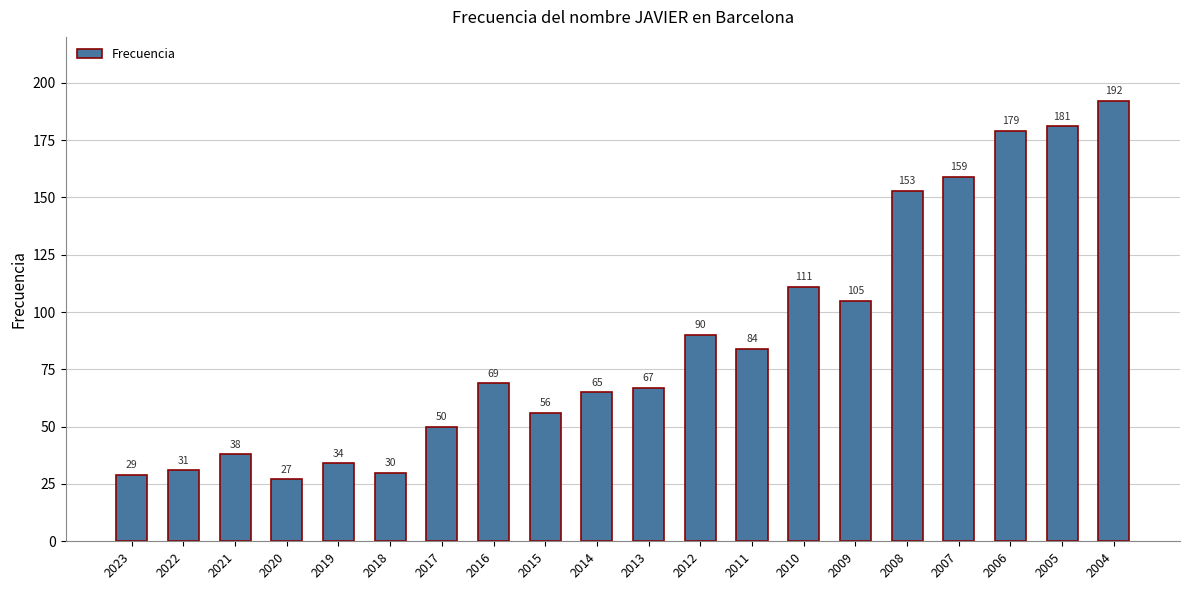

What is the ratio of the value at 2015 to the value at 2018?

1.9